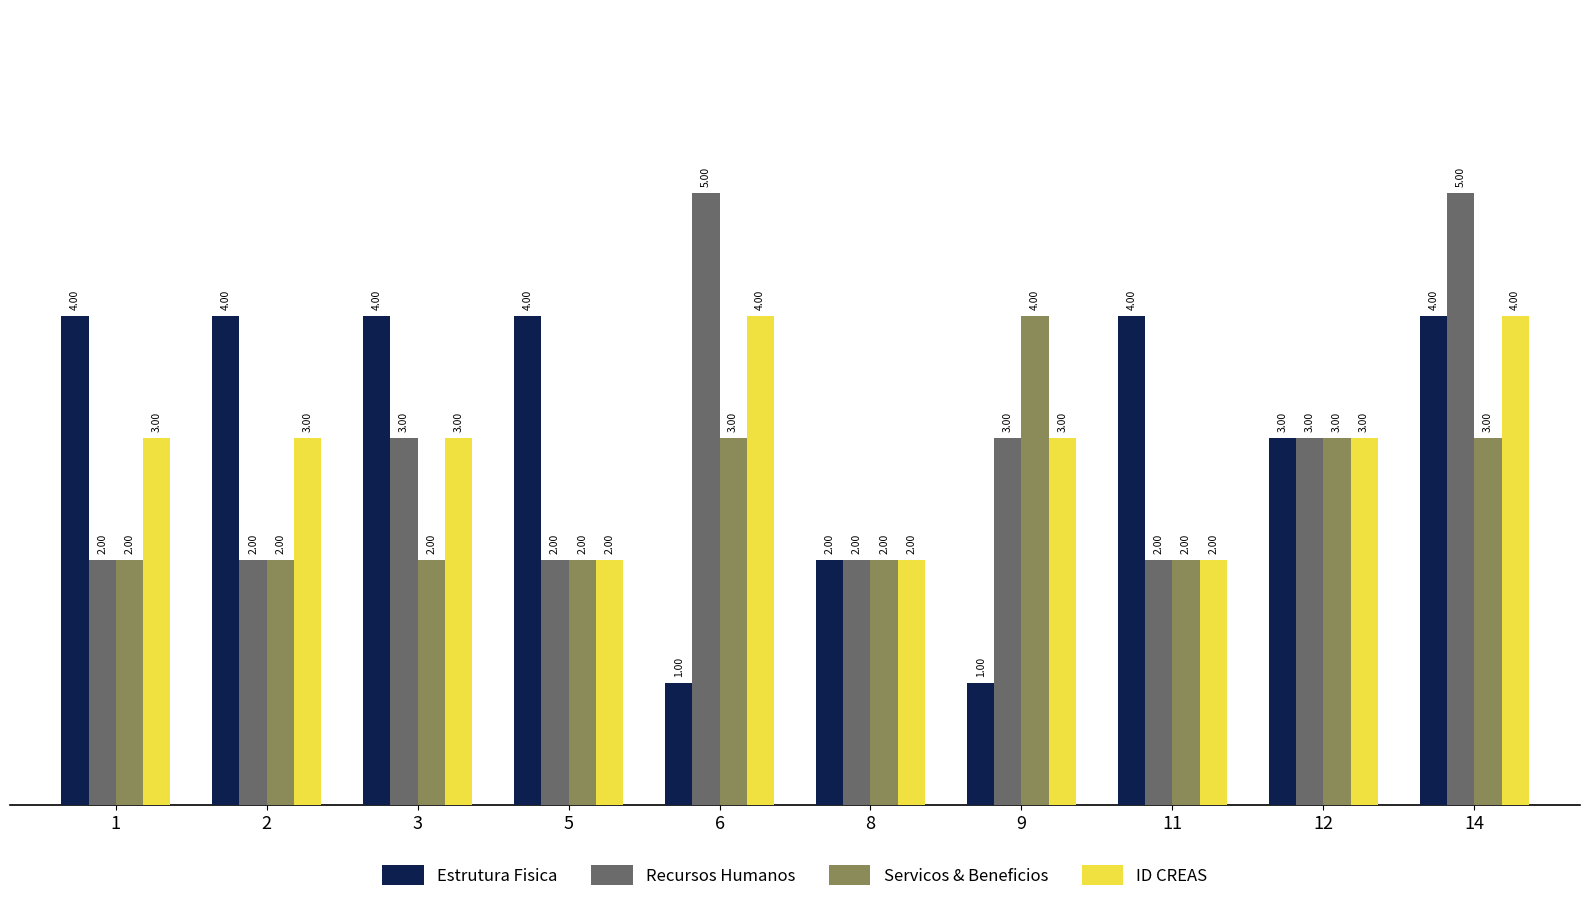

Between 8 and 9, which series saw the biggest shift?

Servicos & Beneficios